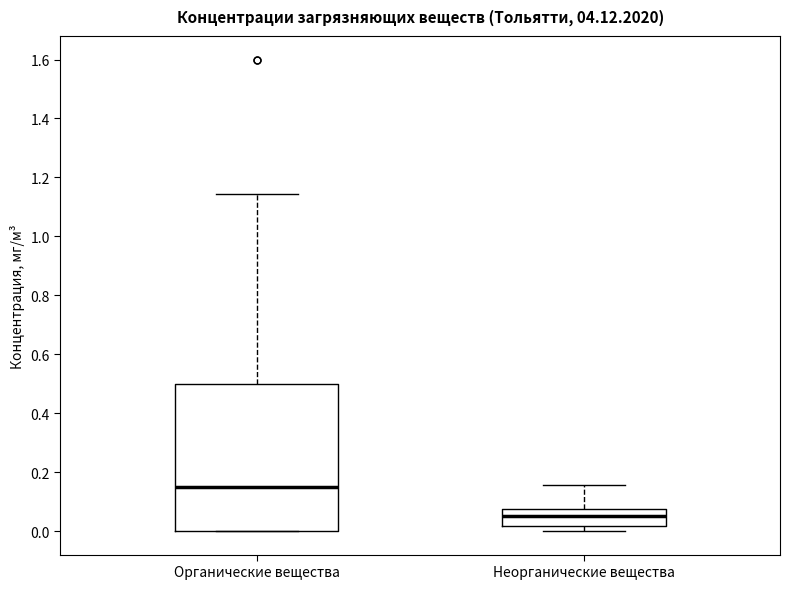

Reading left to right, read every box against the y-axis: the position of its median line, the range the box covers, and the ends of its whiskers. The values are not printed on the chart, so give them approximately, as read against the axis.

Органические вещества: median 0.14, box 0.00 to 0.50, whiskers 0.00 to 1.14
Неорганические вещества: median 0.04, box 0.02 to 0.08, whiskers 0.00 to 0.16